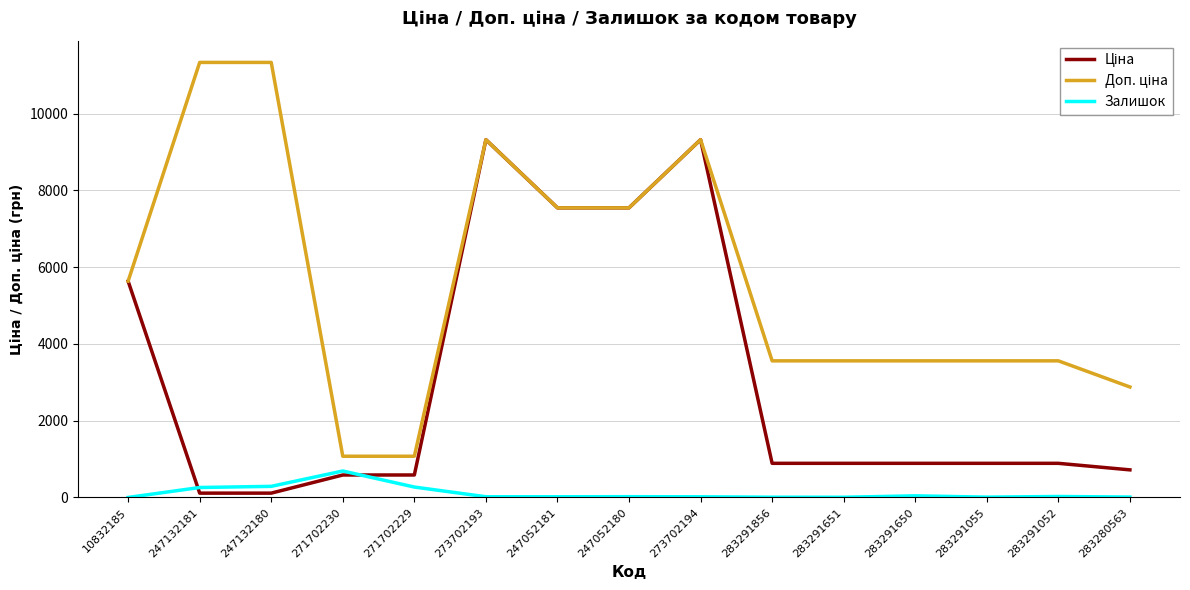

What is the sum of all Доп. ціна values?

84864.5